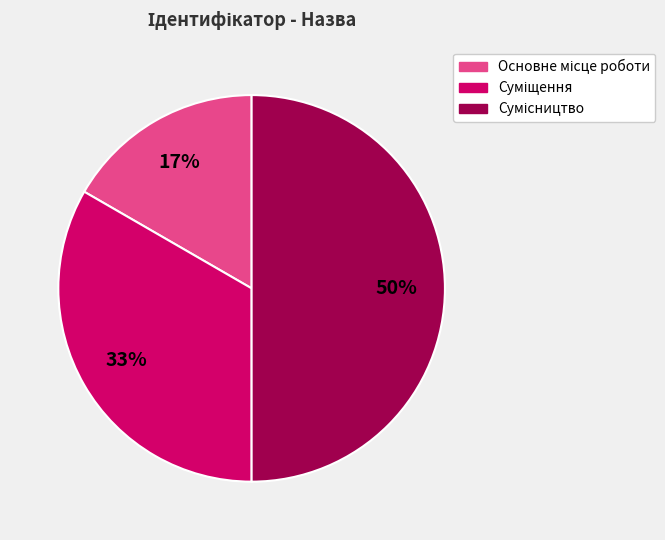

To the nearest percent, what is the average slice percentage?

33%